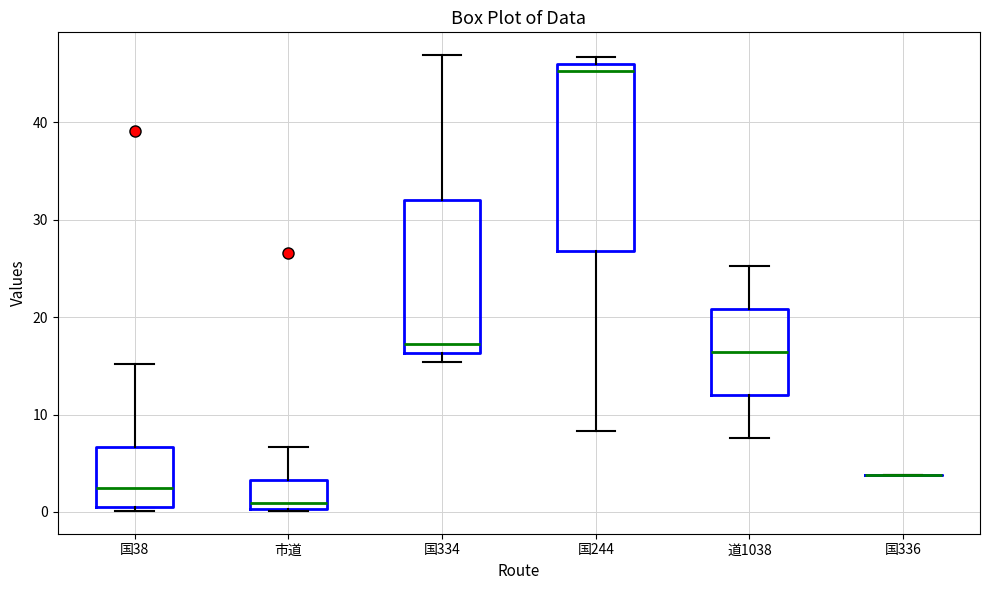

Reading left to right, transcribe this box plot: for each box, give where its median line is, the range the box spans, and where its two whiskers end, as read against the y-axis. The values are not printed on the chart, so give them approximately, as read against the axis.

国38: median 2, box 0 to 7, whiskers 0 (just below the box's lower edge) to 15
市道: median 1, box 0 to 3, whiskers 0 to 7
国334: median 17, box 16 to 32, whiskers 15 to 47
国244: median 45, box 27 to 46, whiskers 8 to 47
道1038: median 16, box 12 to 21, whiskers 8 to 25
国336: box collapsed to a line at 4, whiskers 4 to 4